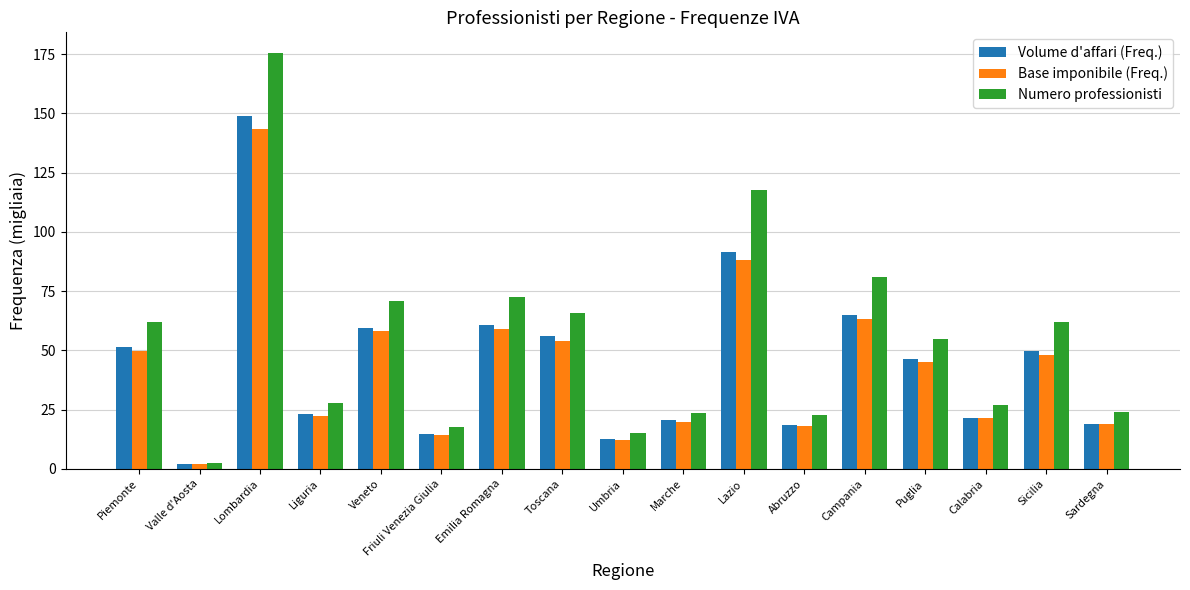

What is the label of the 4th bar from the left?

Liguria